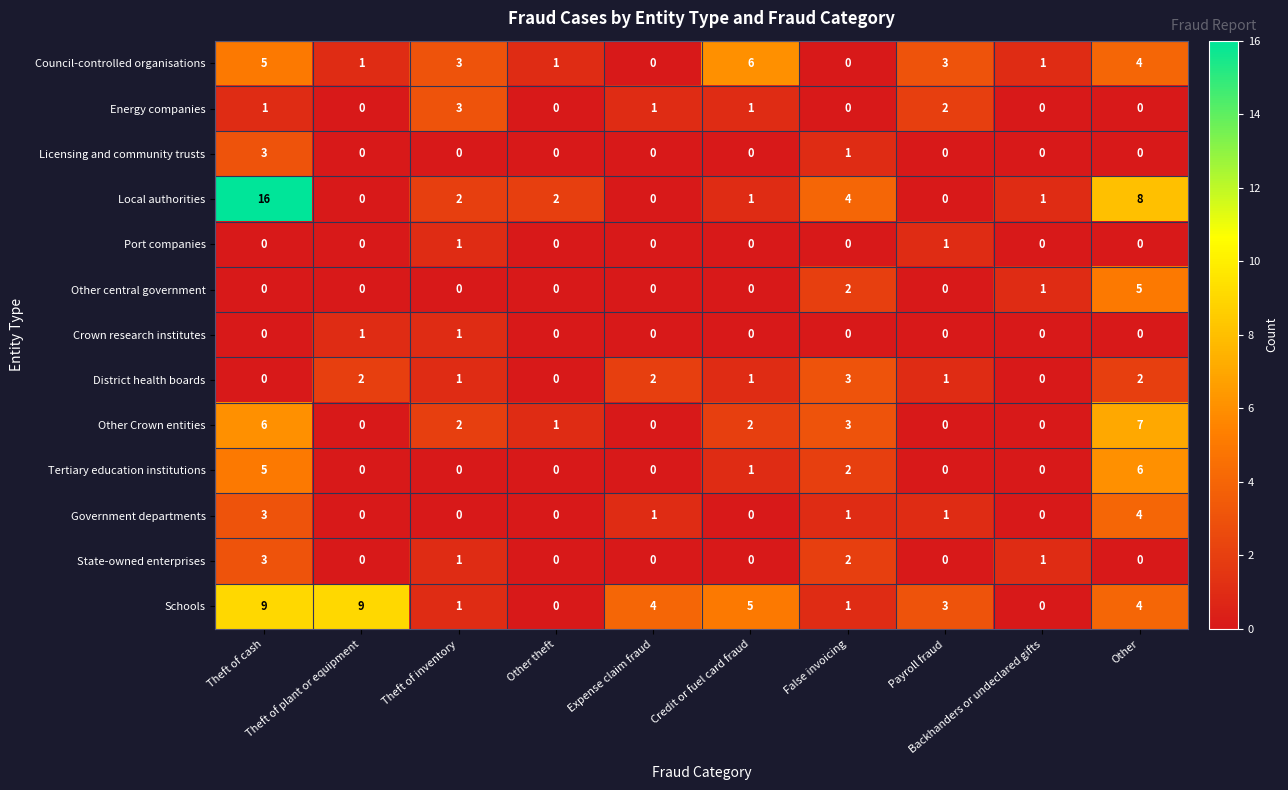

At which category is the sum across all series the highest?

Theft of cash